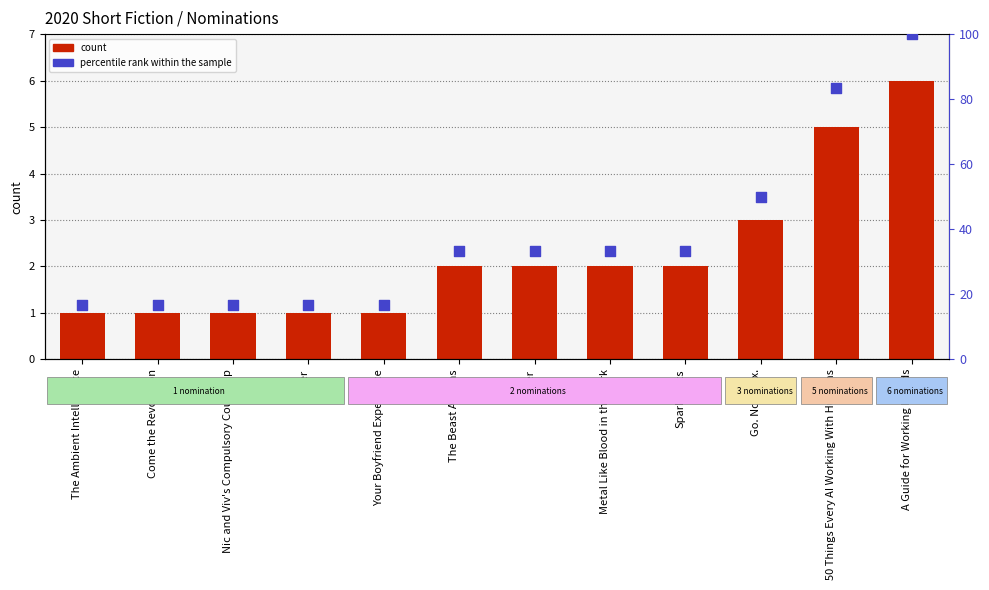

Which series has the largest total across all categories?

percentile rank within the sample